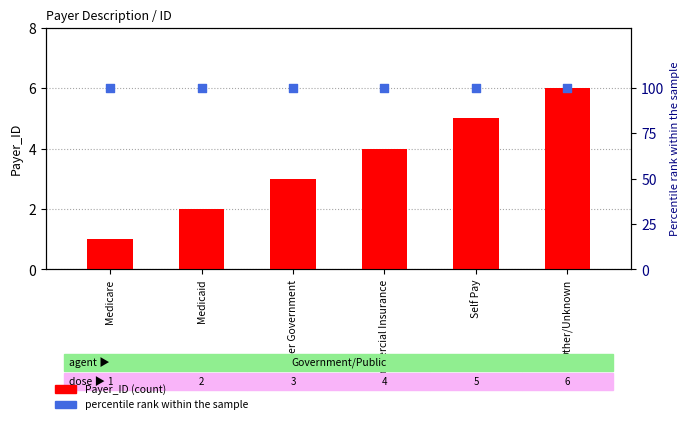

Which series has the widest spread of Y values?

Payer_ID